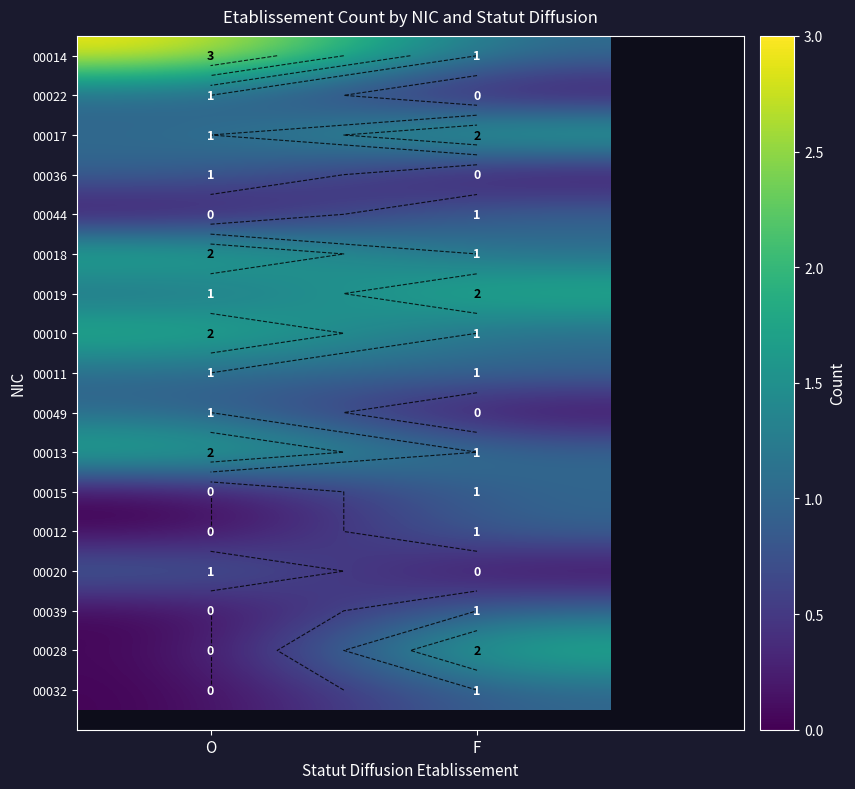

The 00044 series shows 0 at O. True or false?

True